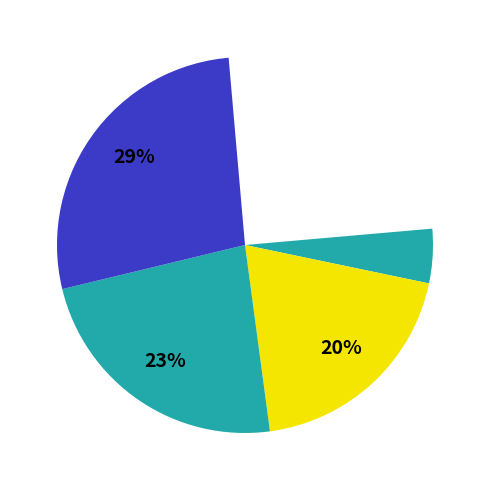

Is there any slice that represents more than half of the pie?

No